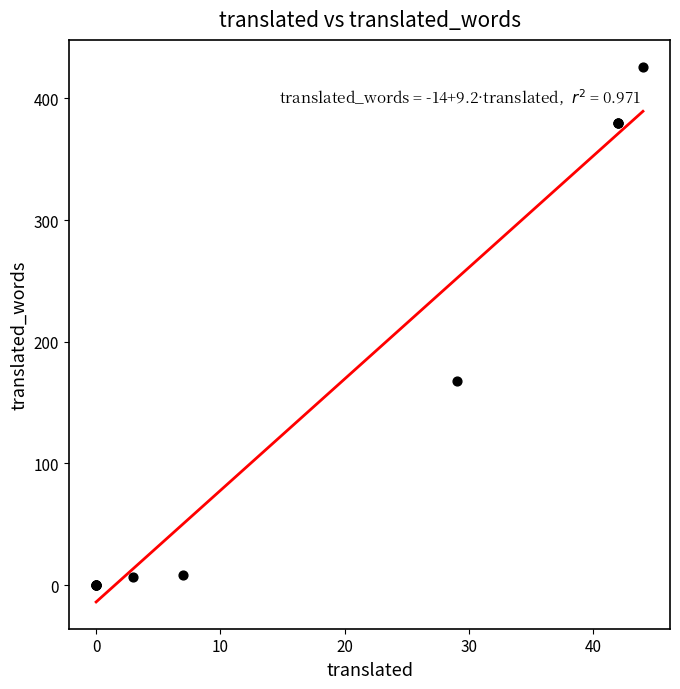

What Y value in the scatter plot is closest to 213?

168